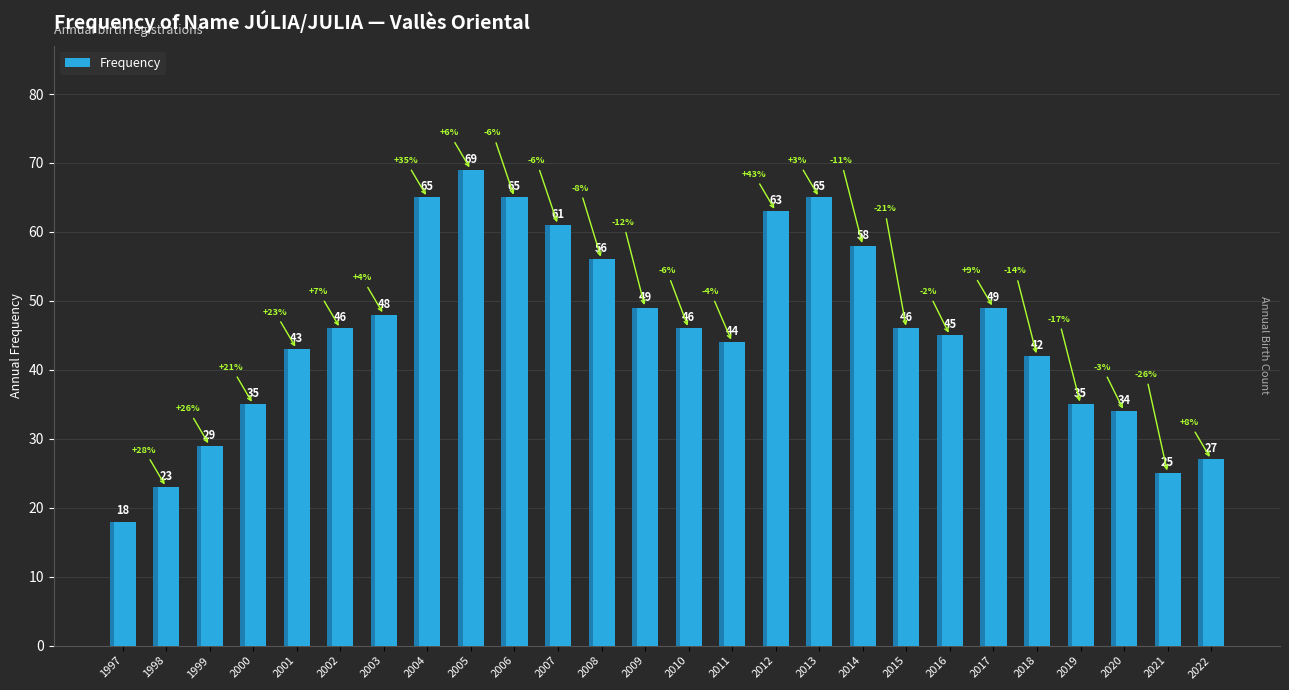

Which has a higher value, 1999 or 2011?

2011